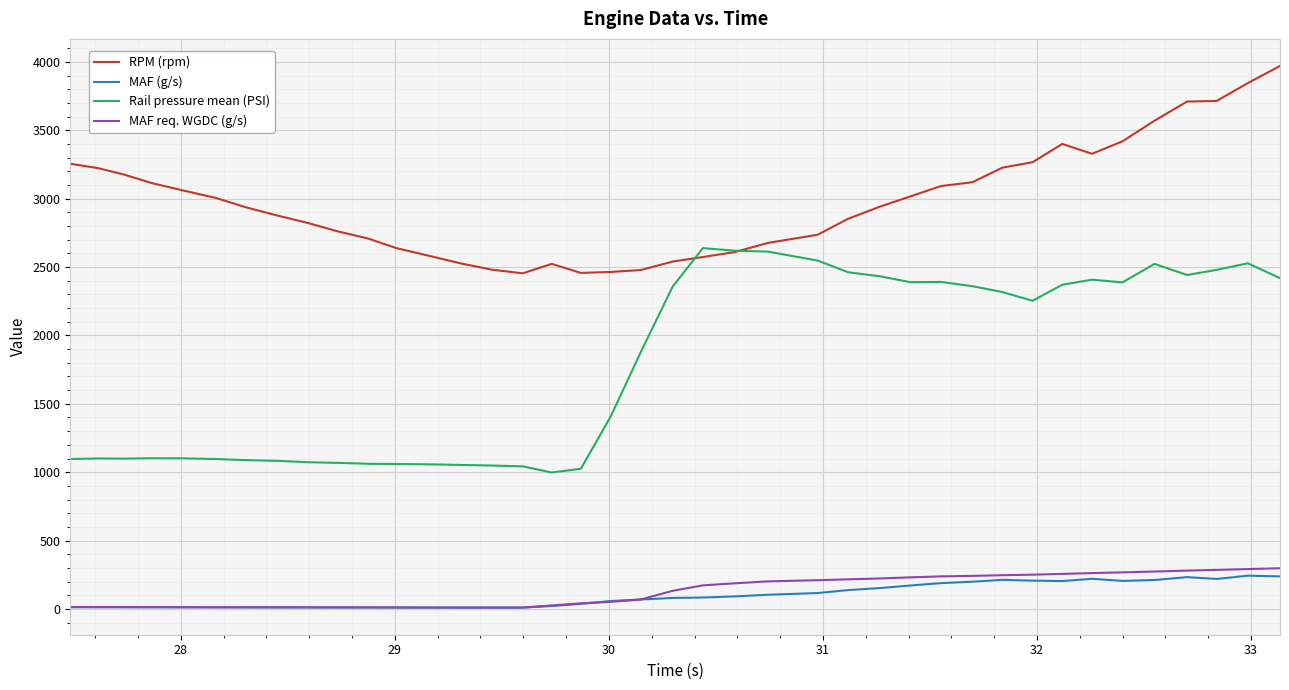

True or false: Rail pressure mean (PSI) and RPM (rpm) cross at least once.

True